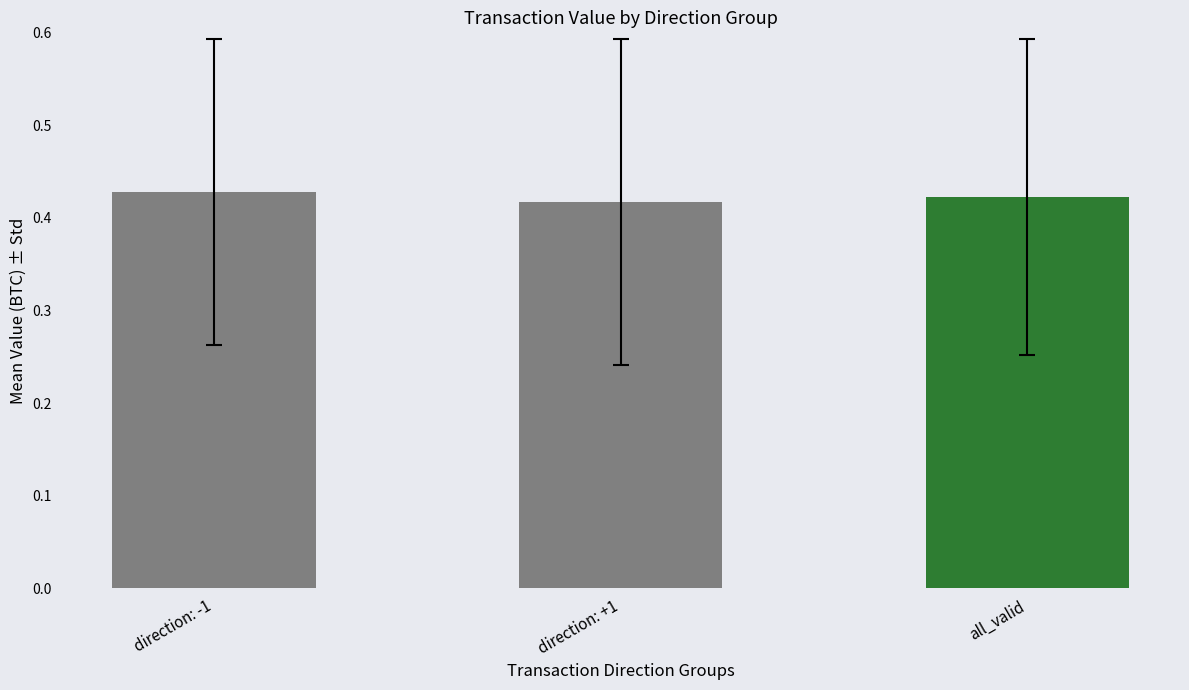

Count the values in the range 0 to 1.

3